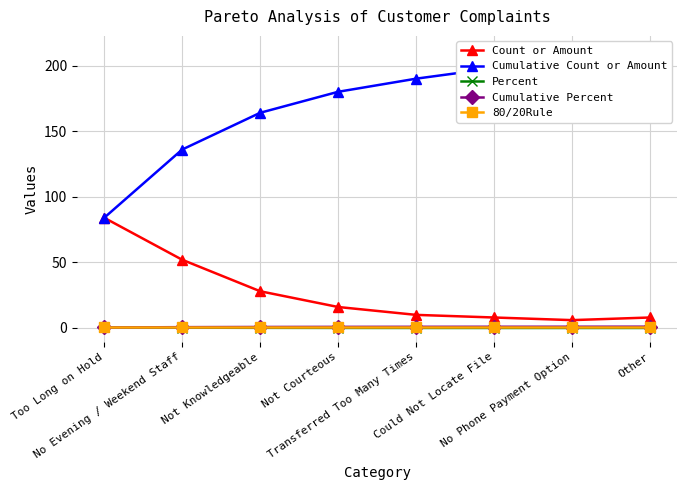

At Other, list the series in order from largest to smallest.

Cumulative Count or Amount, Count or Amount, Cumulative Percent, 80/20Rule, Percent